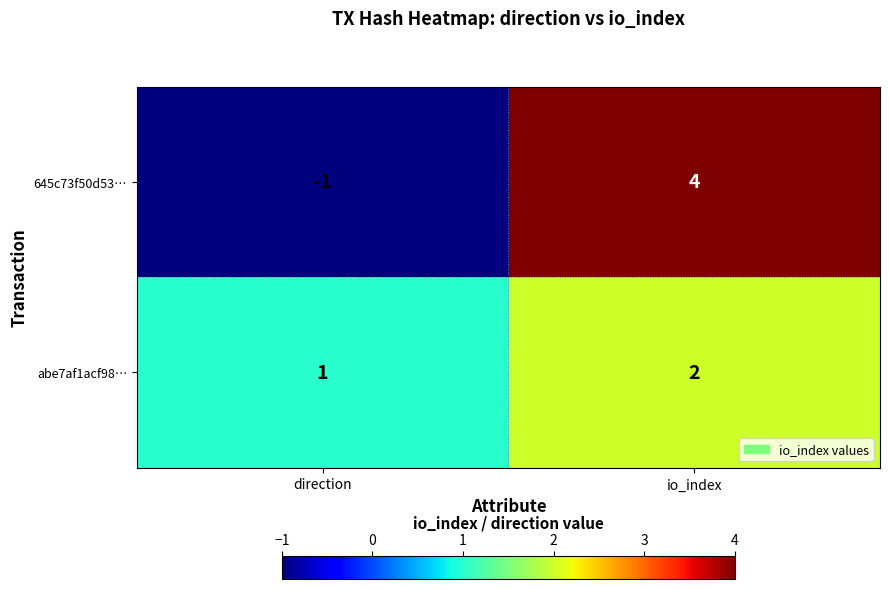

What is the maximum value shown in the chart?

4